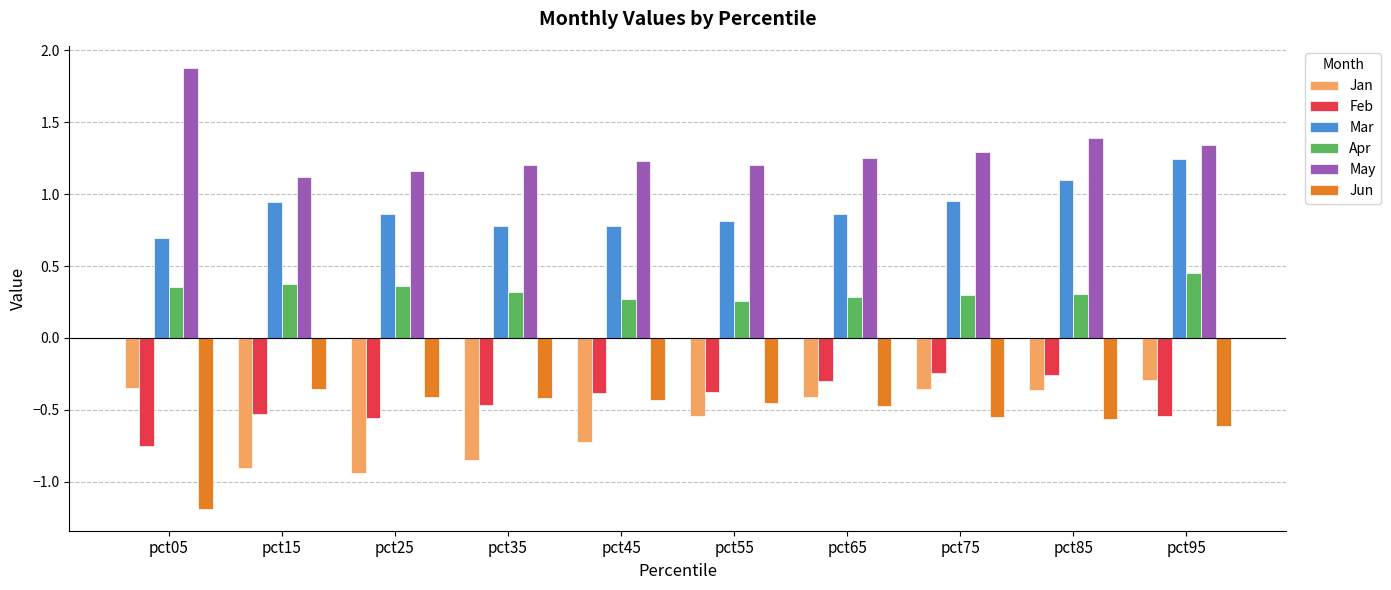

Count the number of categories in the chart.

10